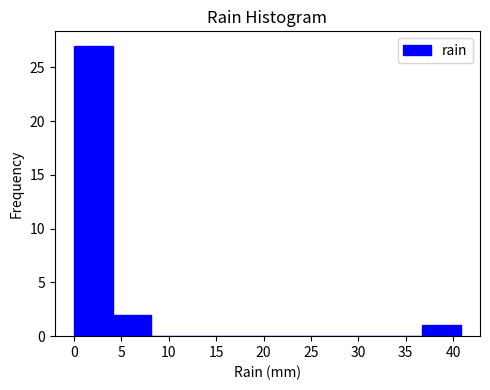

What is the height of the bar covering 0.0 to 4.0 on the x-axis? Neither the bar edges nor the heights are printed on the chart, so give them approximately, as read against the axes.

27